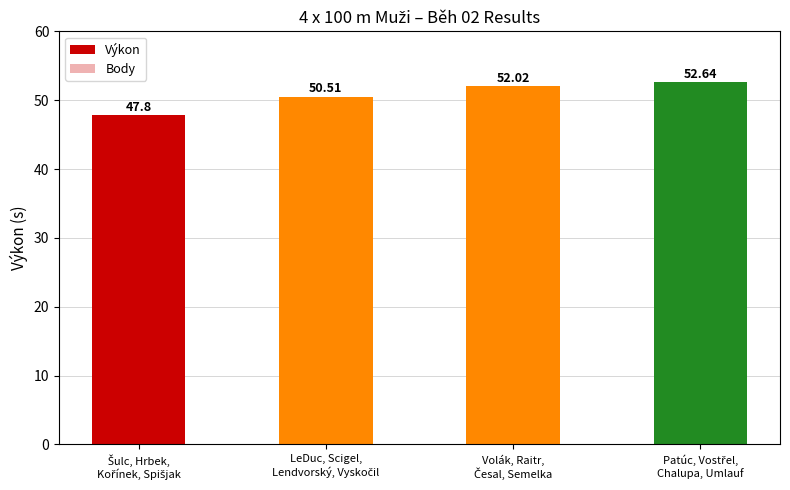

Where does the Body series first go above 4?

Šulc, Hrbek,
Kořínek, Spišjak